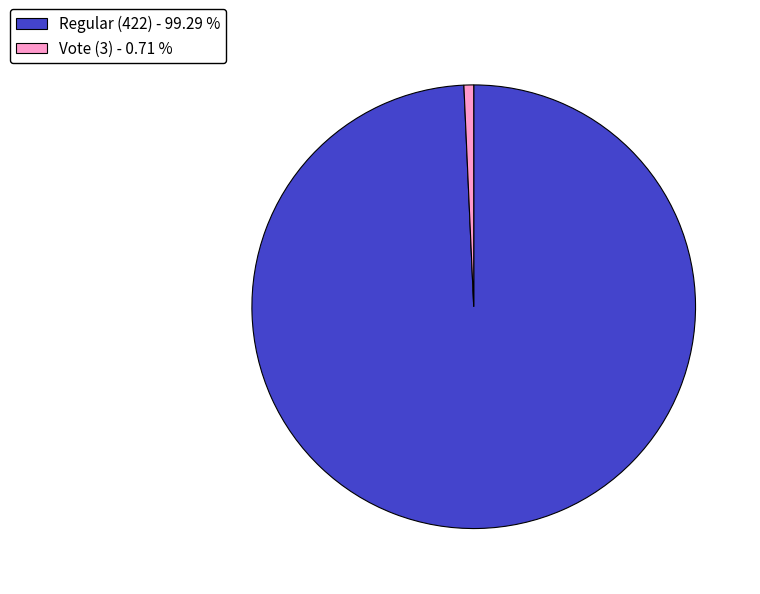

Which category has the biggest portion of the pie?

Regular (422)